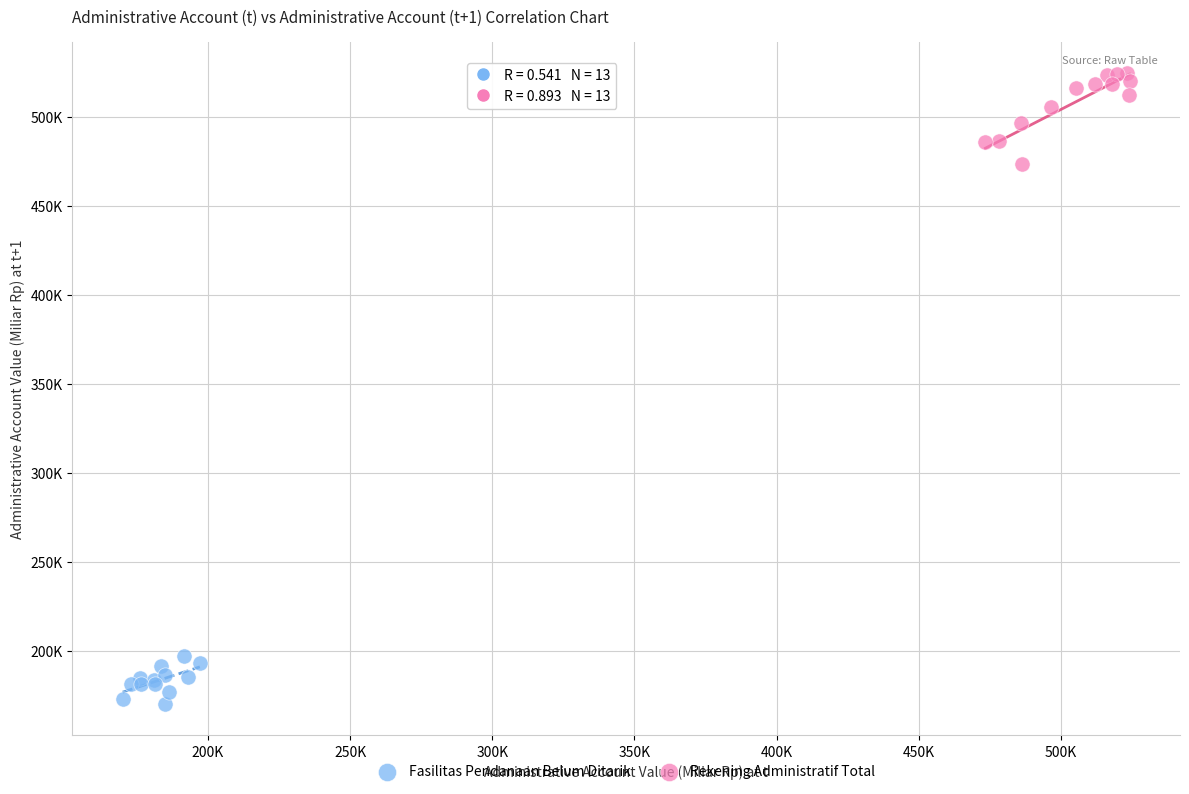

Which series reaches the minimum Y coordinate?

Fasilitas Pendanaan Belum Ditarik